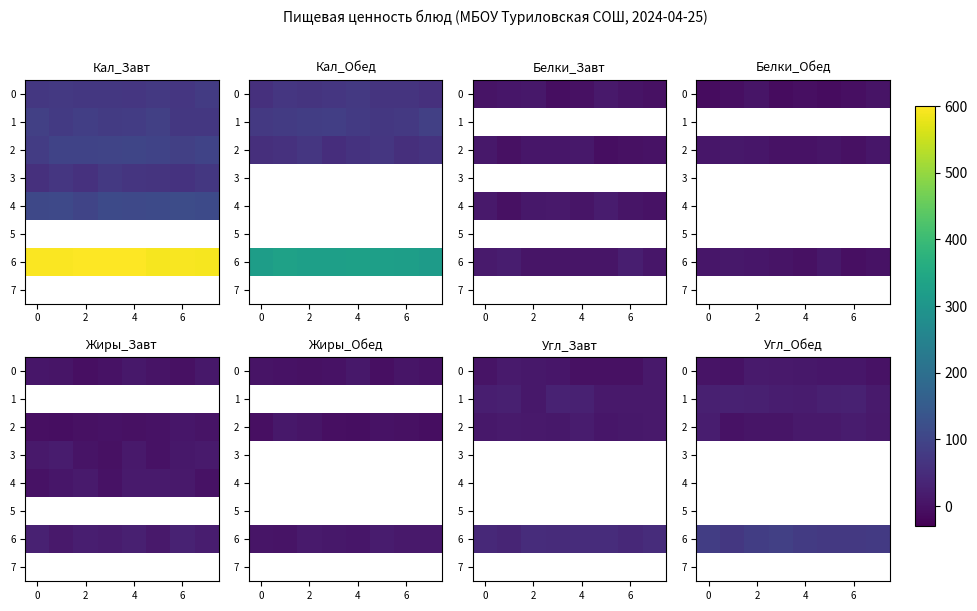

Is the value of row_6 at 4 greater than the value of row_4 at 0?

No